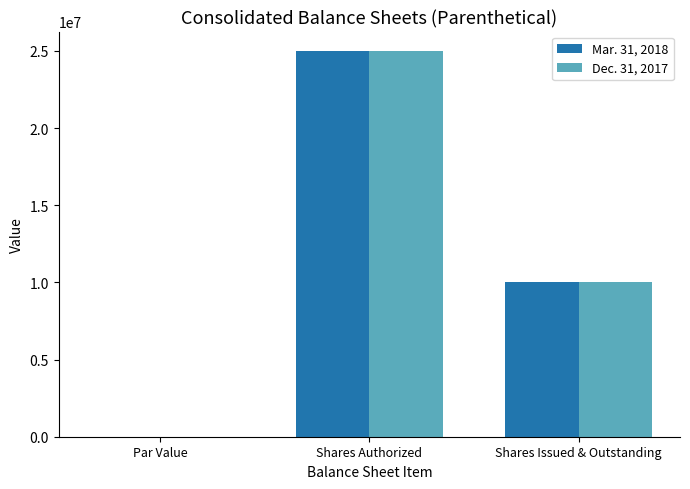

True or false: Dec. 31, 2017 has a value of 36716029.6 at Shares Authorized.

False